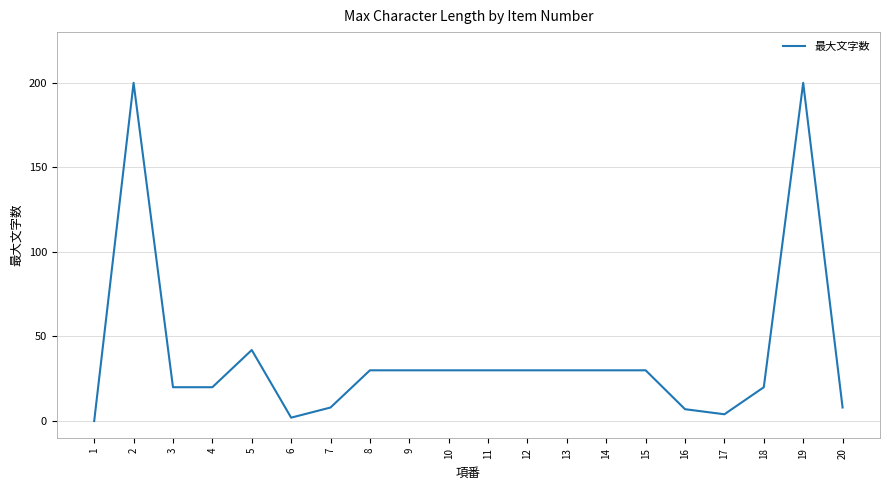

How many distinct data groups are displayed?

1